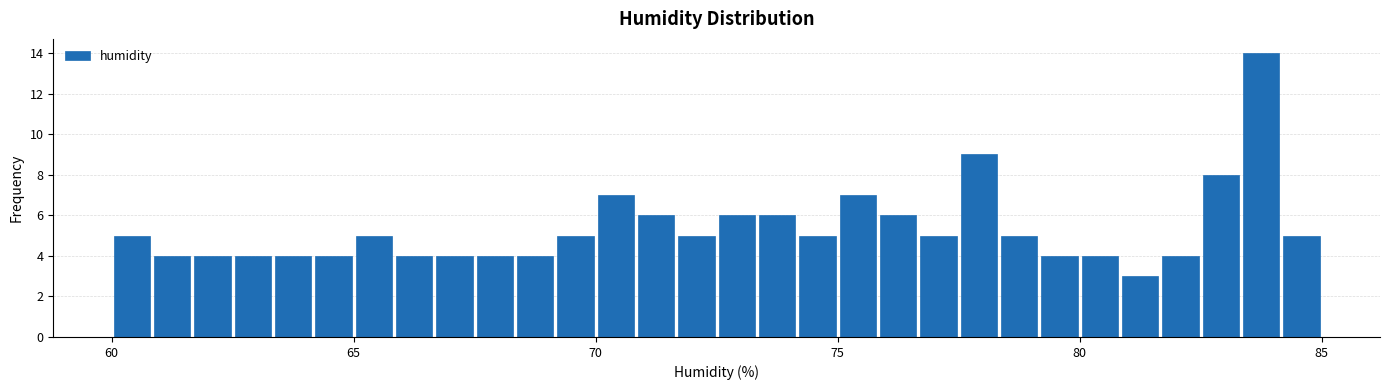

Read against the x-axis, roughly where is the centre of the tallest bar?

84.0